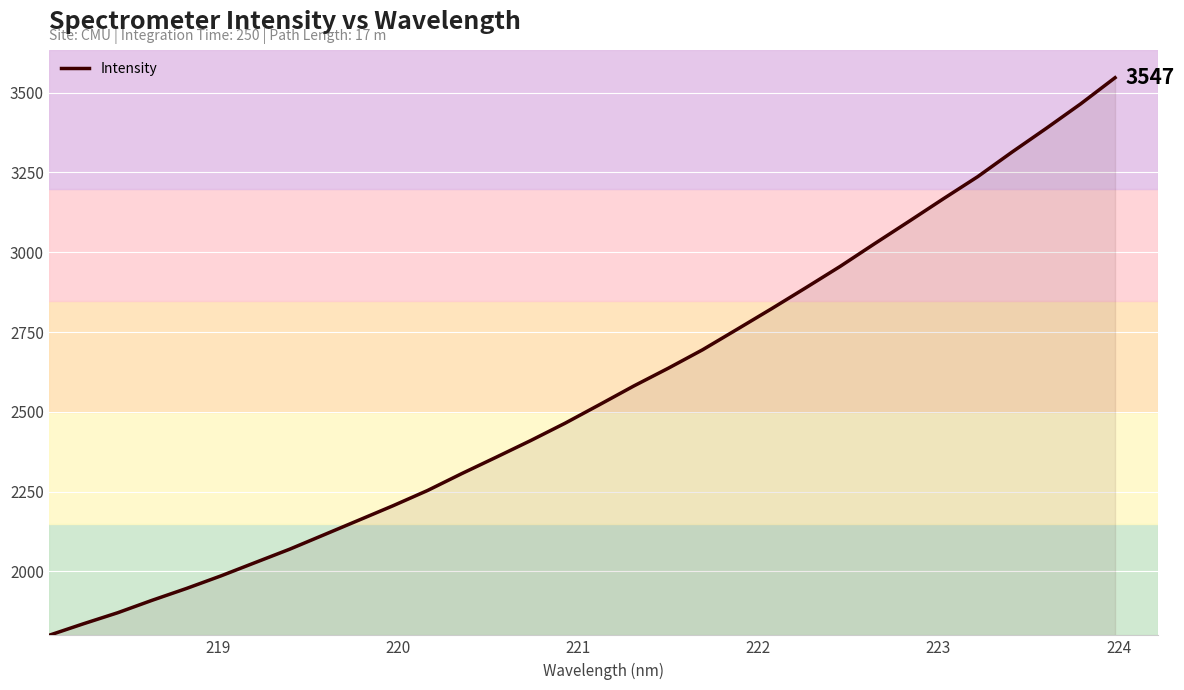

What is the greatest value displayed?

3547.0